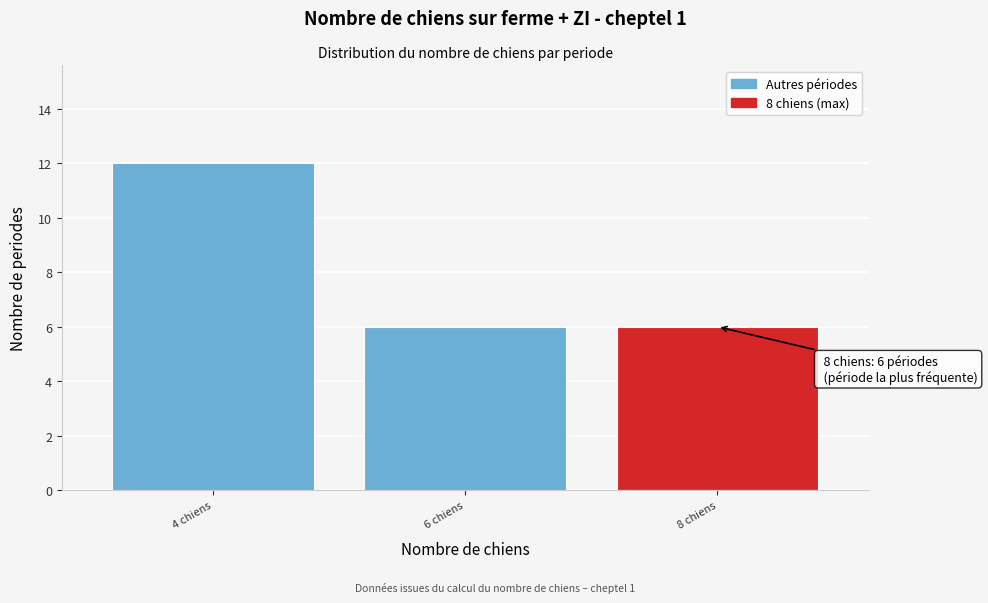

Reading left to right, list all the values displayed in this chart.

4 chiens=12	6 chiens=6	8 chiens=6